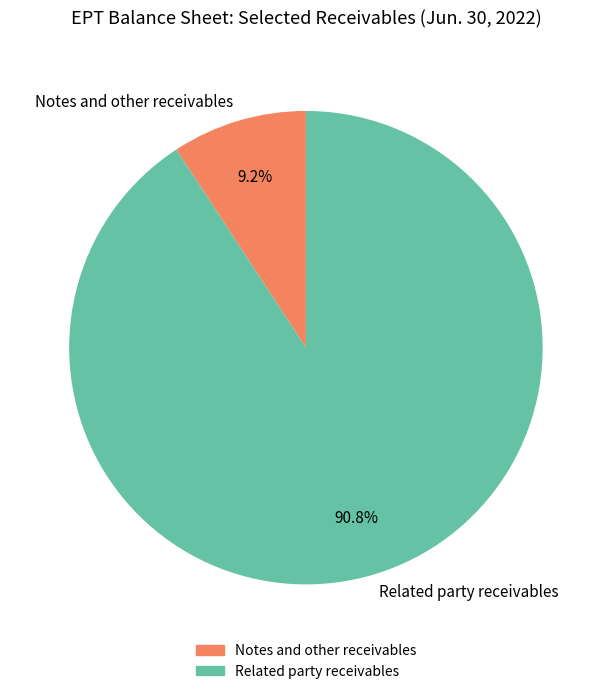

Rank the categories by value from highest to lowest.

Related party receivables, Notes and other receivables